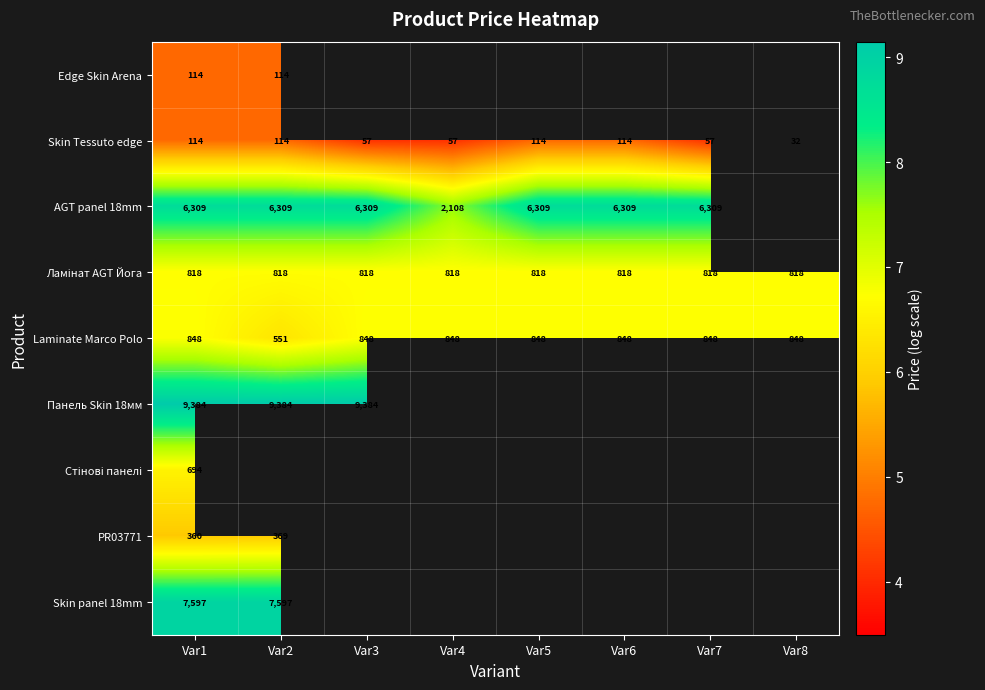

At how many categories does at least one series exceed 8?

6